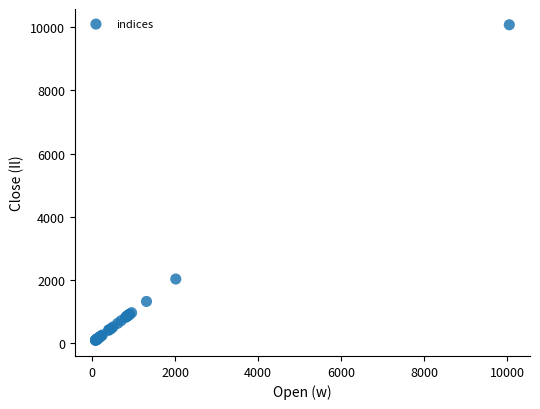

What Y value in the scatter plot is closest to 5082?

2021.2